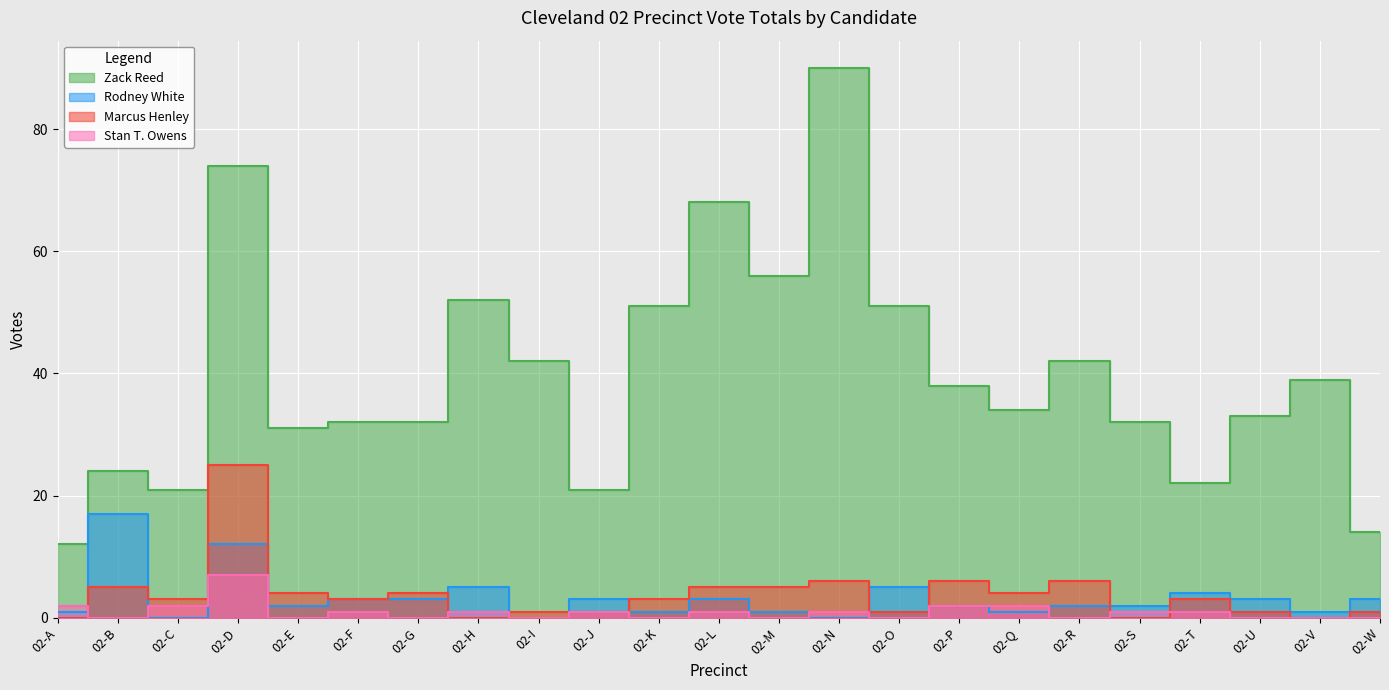

What value does the Marcus Henley series have at 02-F?

3